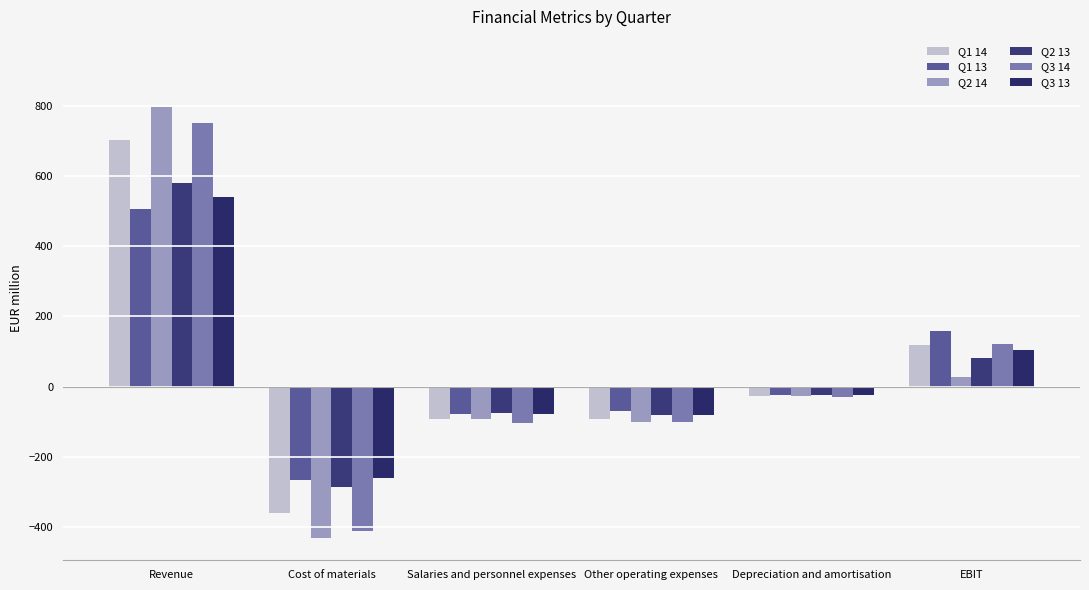

True or false: Q3 14 has a value of -279.6 at Cost of materials.

False